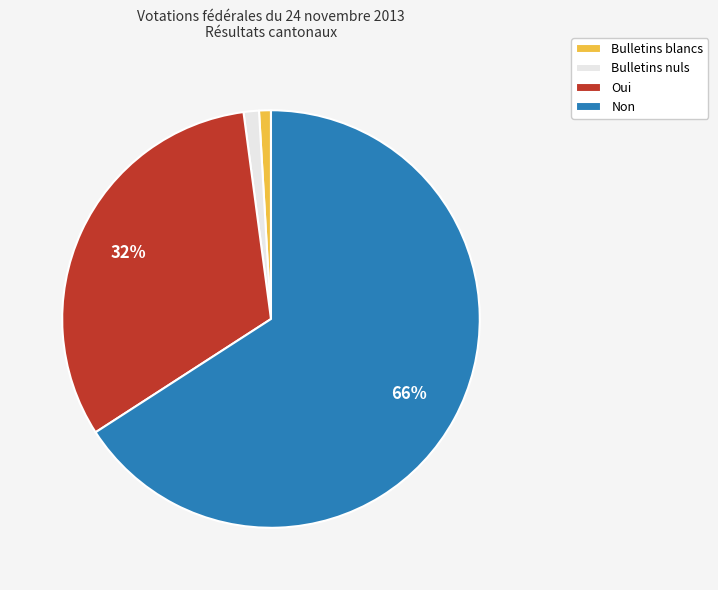

To the nearest percent, what portion does Non represent?

66%